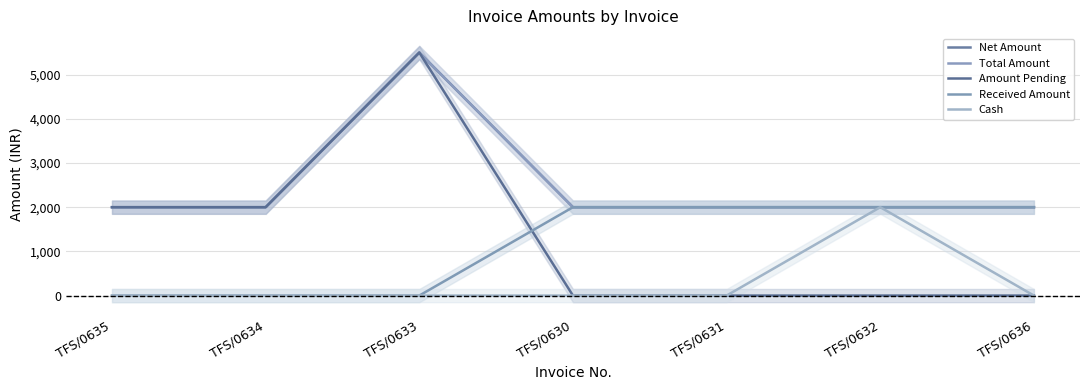

Reading right to left, list all the values displayed in this chart.

Net Amount: TFS/0636=2000	TFS/0632=2000	TFS/0631=2000	TFS/0630=2000	TFS/0633=5500	TFS/0634=2000	TFS/0635=2000
Total Amount: TFS/0636=2000	TFS/0632=2000	TFS/0631=2000	TFS/0630=2000	TFS/0633=5500	TFS/0634=2000	TFS/0635=2000
Amount Pending: TFS/0636=0	TFS/0632=0	TFS/0631=0	TFS/0630=0	TFS/0633=5500	TFS/0634=2000	TFS/0635=2000
Received Amount: TFS/0636=2000	TFS/0632=2000	TFS/0631=2000	TFS/0630=2000	TFS/0633=0	TFS/0634=0	TFS/0635=0
Cash: TFS/0636=0	TFS/0632=2000	TFS/0631=0	TFS/0630=0	TFS/0633=0	TFS/0634=0	TFS/0635=0